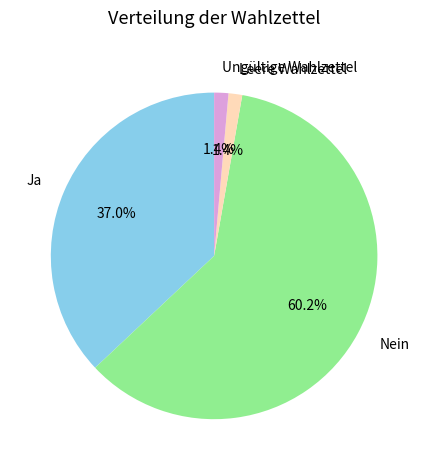

Which category has the biggest portion of the pie?

Nein